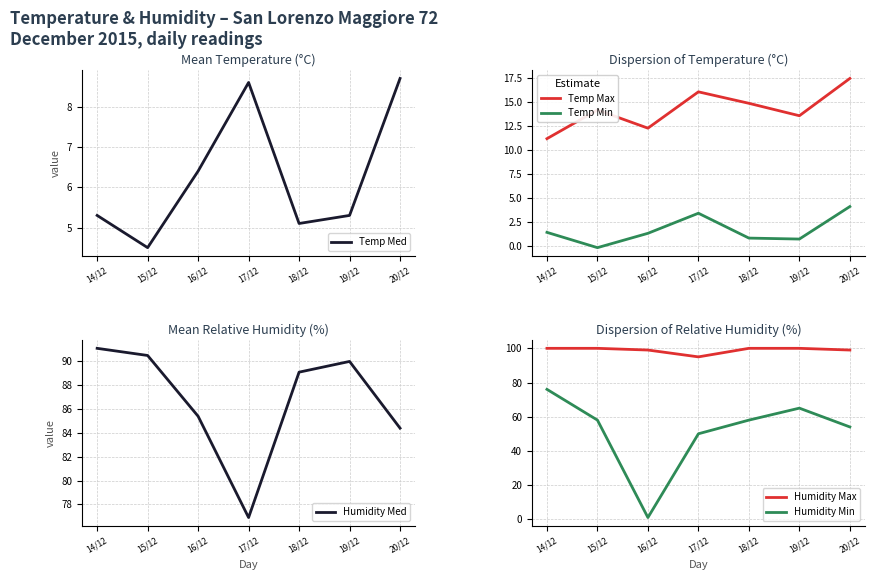

True or false: Temp Med and Humidity Med intersect in this chart.

False